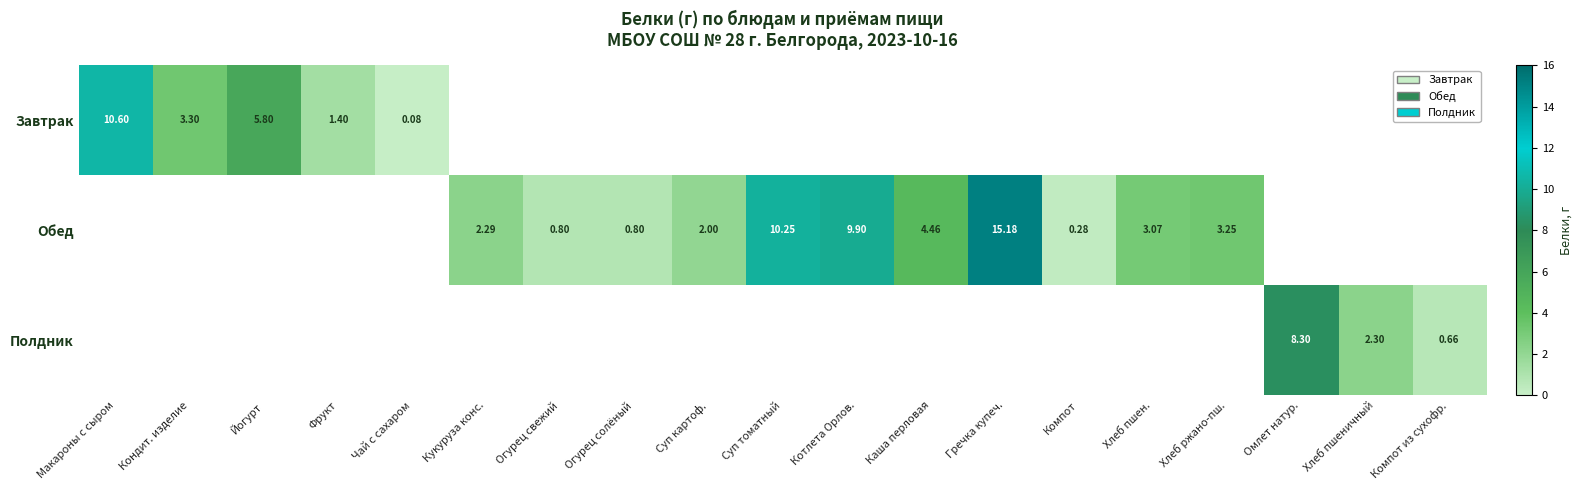

Rank the series at Огурец солёный from highest to lowest value.

Завтрак, Обед, Полдник